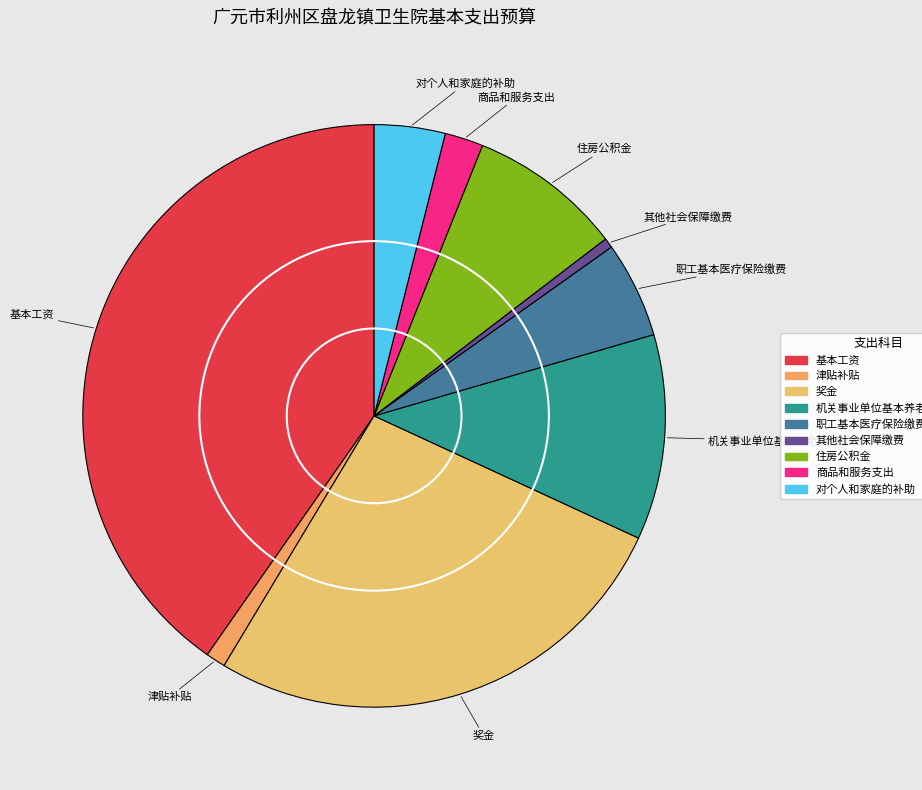

True or false: 津贴补贴 accounts for 11% of the total.

False